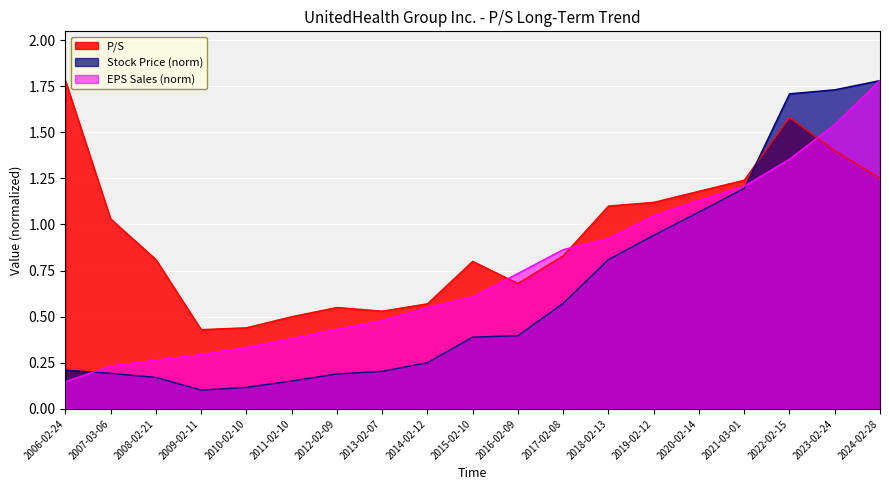

What is the average value of the P/S series?

0.9